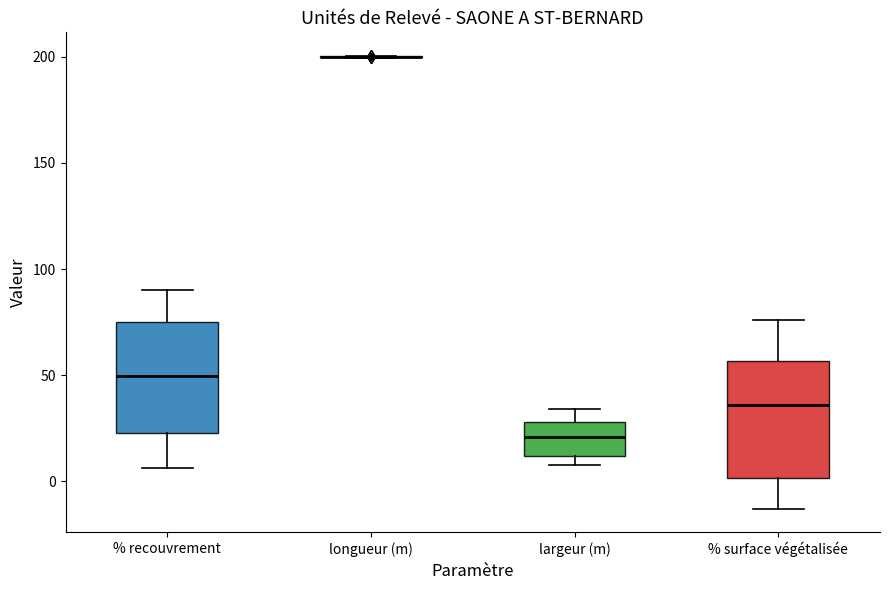

Reading left to right, transcribe this box plot: for each box, give where its median line is, the range the box spans, and where its two whiskers end, as read against the y-axis. The values are not printed on the chart, so give them approximately, as read against the axis.

% recouvrement: median 50, box 25 to 75, whiskers 5 to 90
longueur (m): box collapsed to a line at 200, whiskers 200 to 200
largeur (m): median 20, box 10 to 30, whiskers 10 (just below the box's lower edge) to 35
% surface végétalisée: median 35, box 0 to 55, whiskers -15 to 75